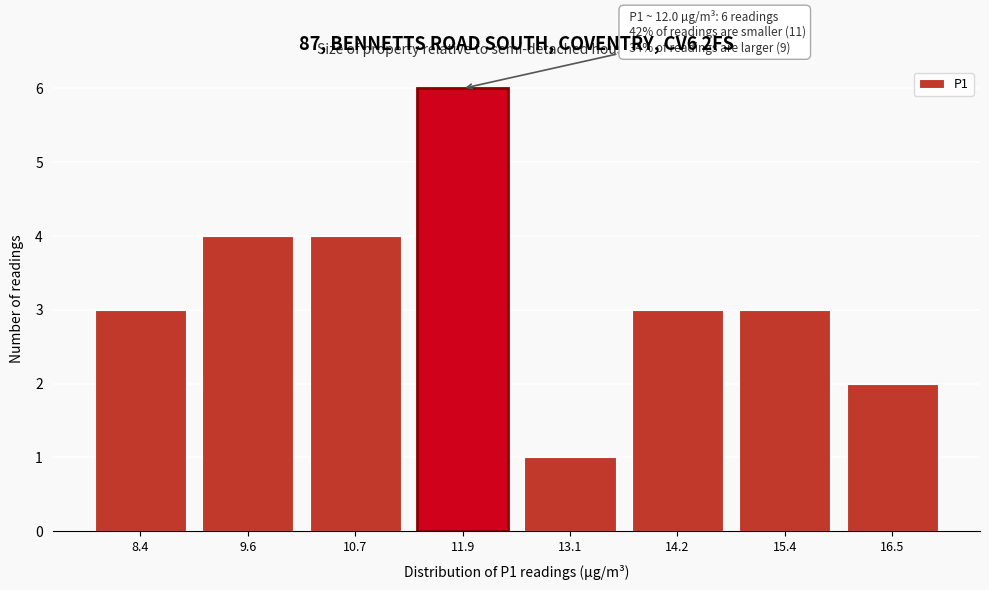

Reading right to left, list all the values displayed in this chart.

2	3	3	1	6	4	4	3